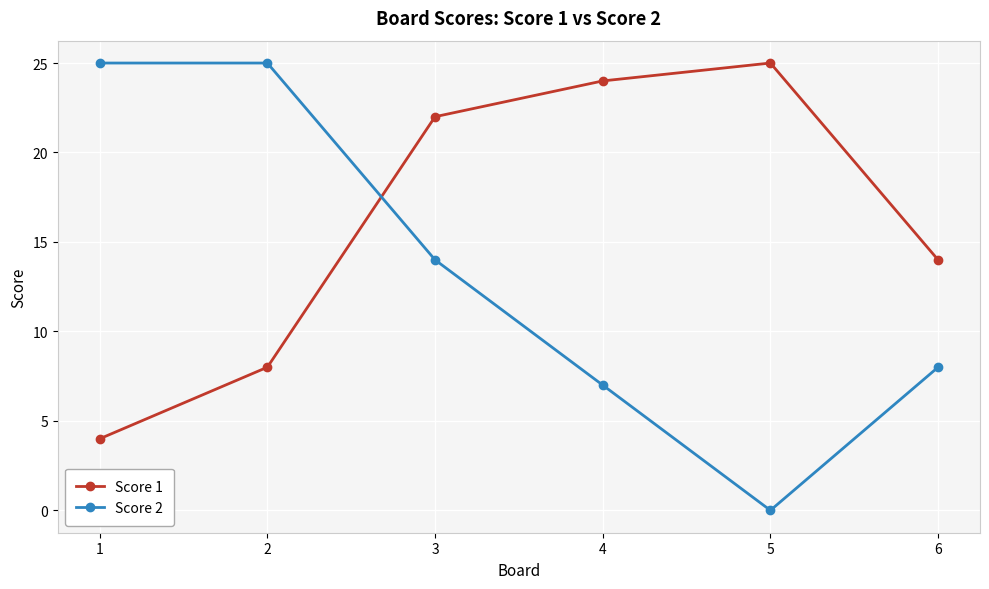

Between 1 and 4, which series saw the biggest shift?

Score 1